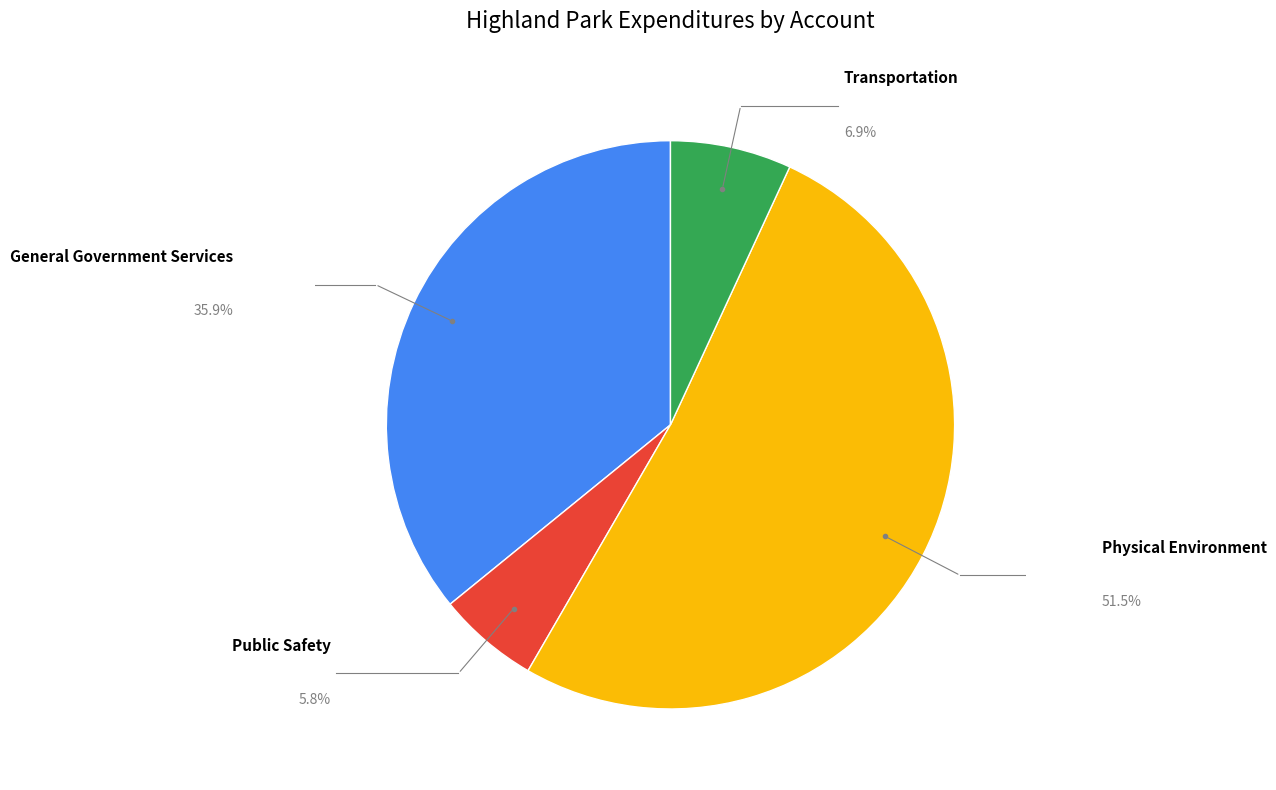

Is Physical Environment the majority of the pie?

Yes